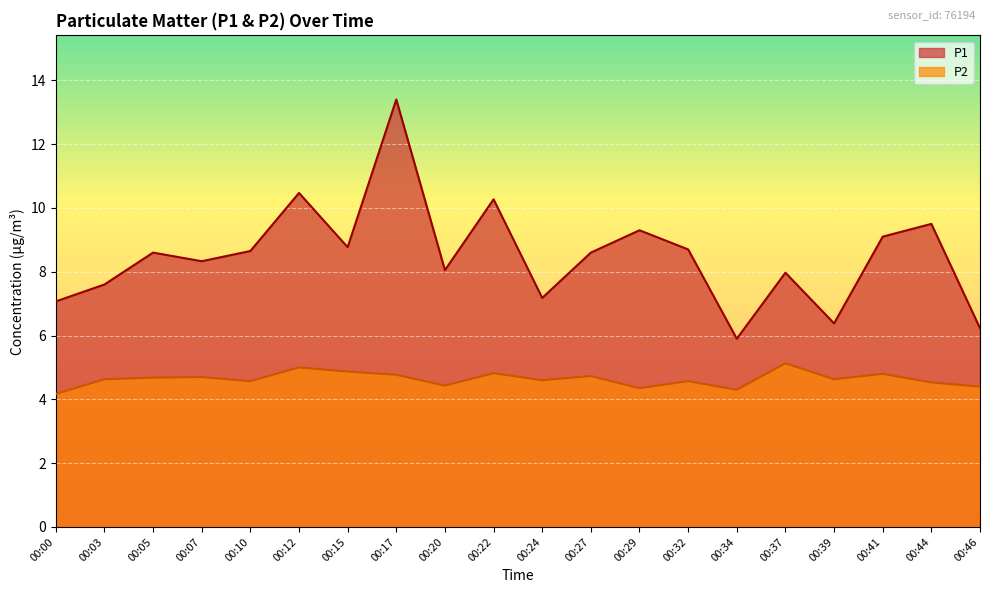

What is the value of the P1 point at the 4th from the left?

8.3